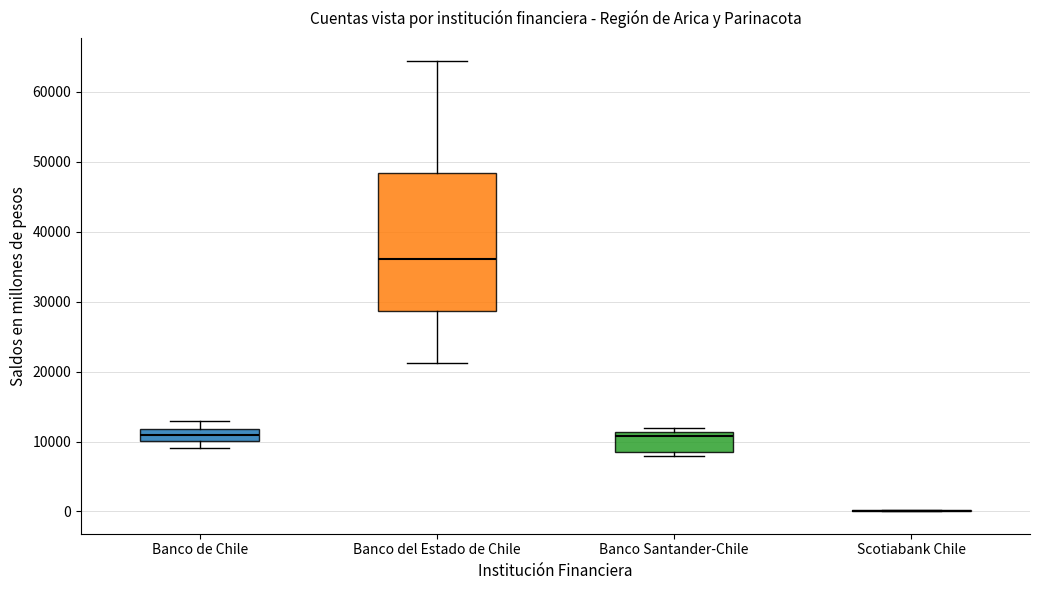

Which box is the tallest, from its lower edge to its upper edge?

Banco del Estado de Chile